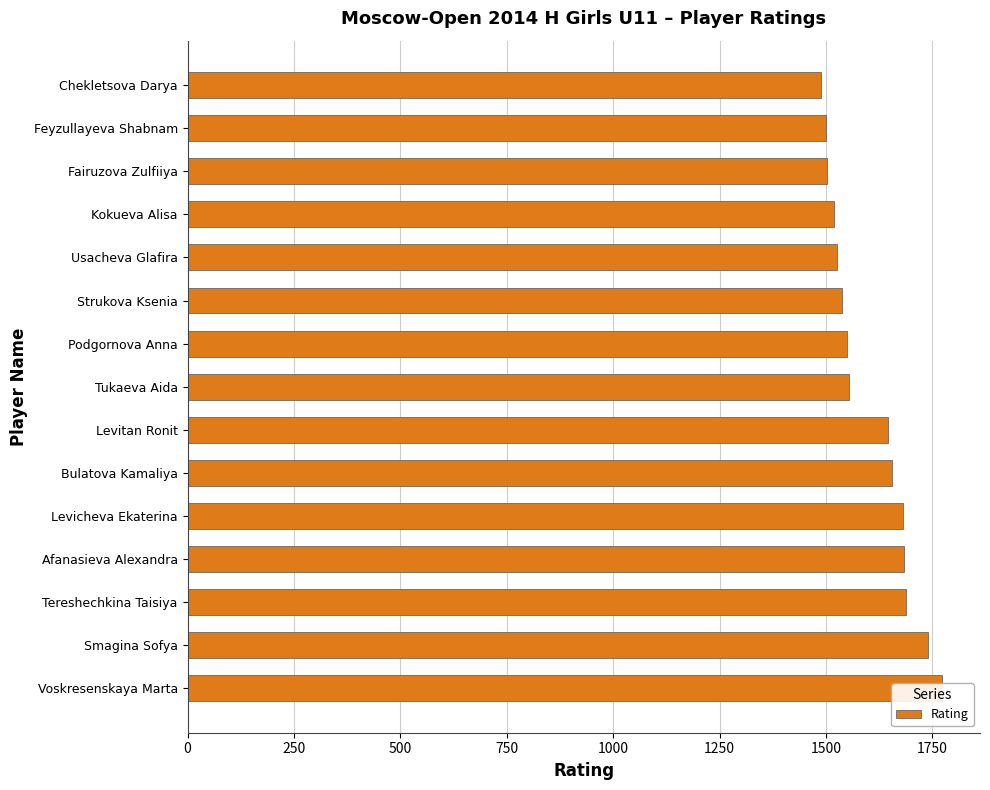

How many bars are there in total?

15